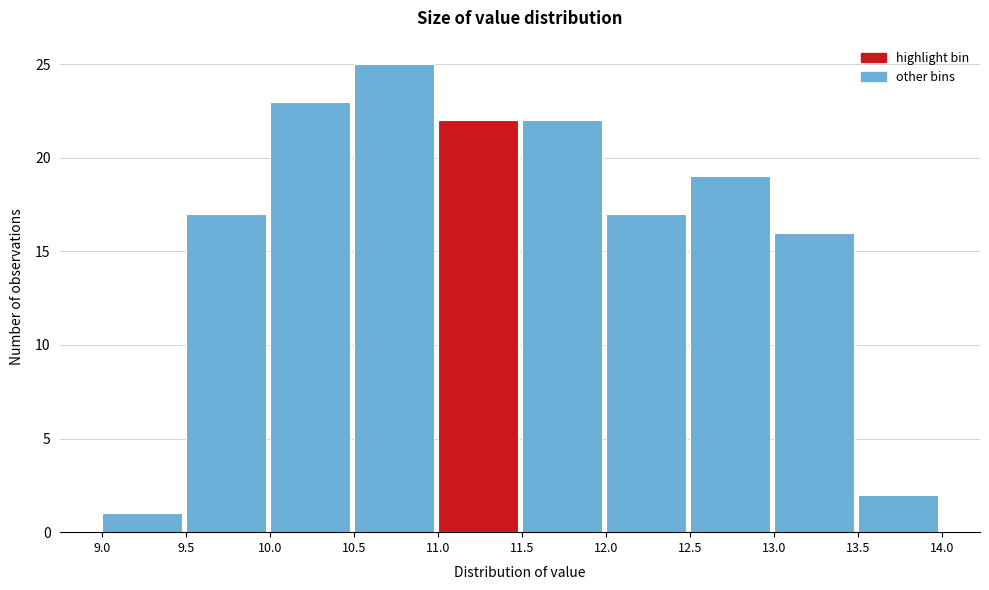

Which range on the x-axis has the tallest bar?

10.5 to 11.0